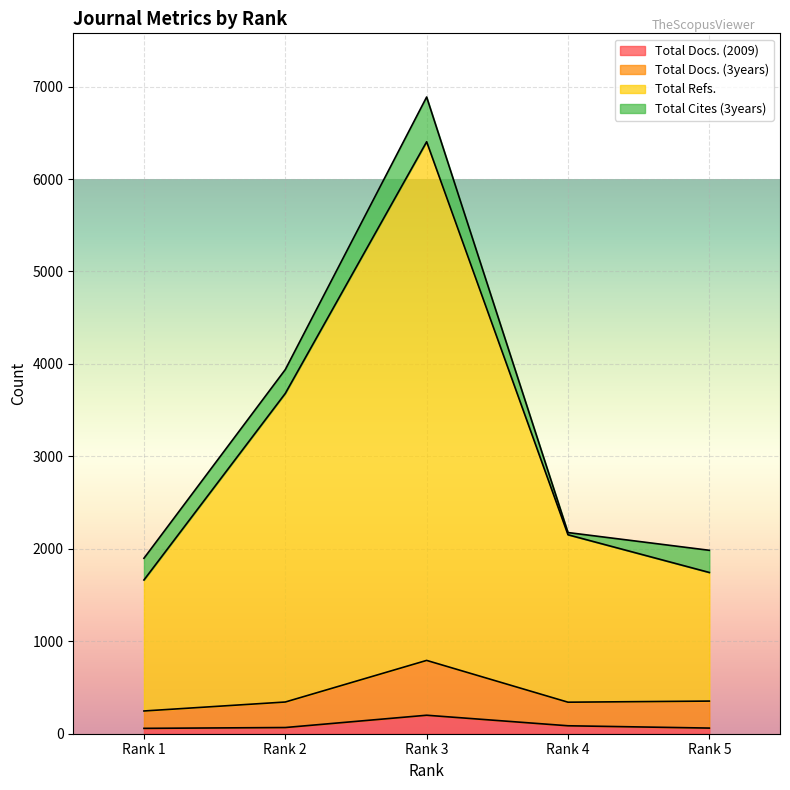

What is the difference between the Total Refs. values at Rank 2 and Rank 5?

1937